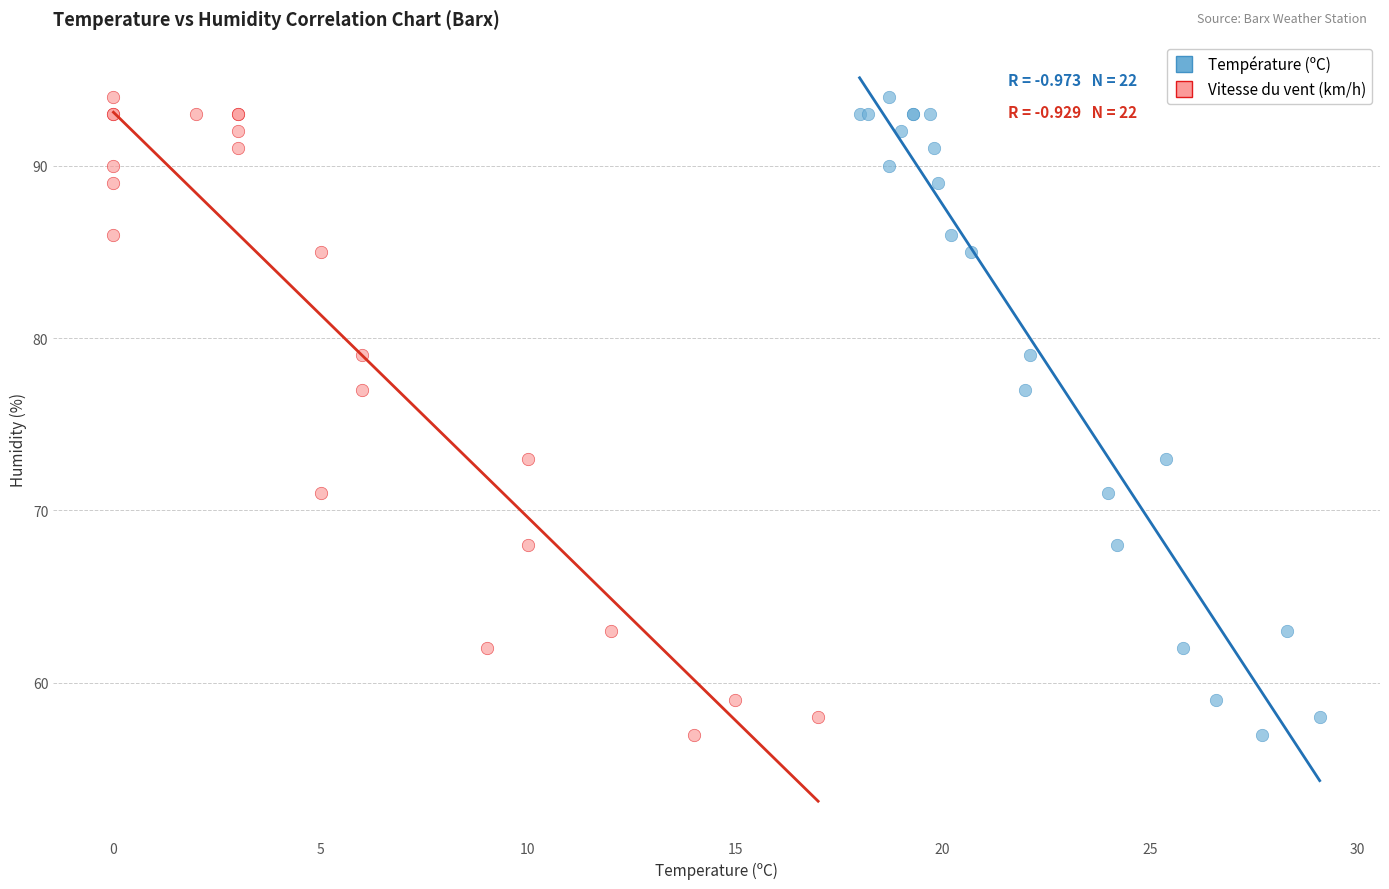

What are all the series names shown in the legend?

Température (ºC), Vitesse du vent (km/h)